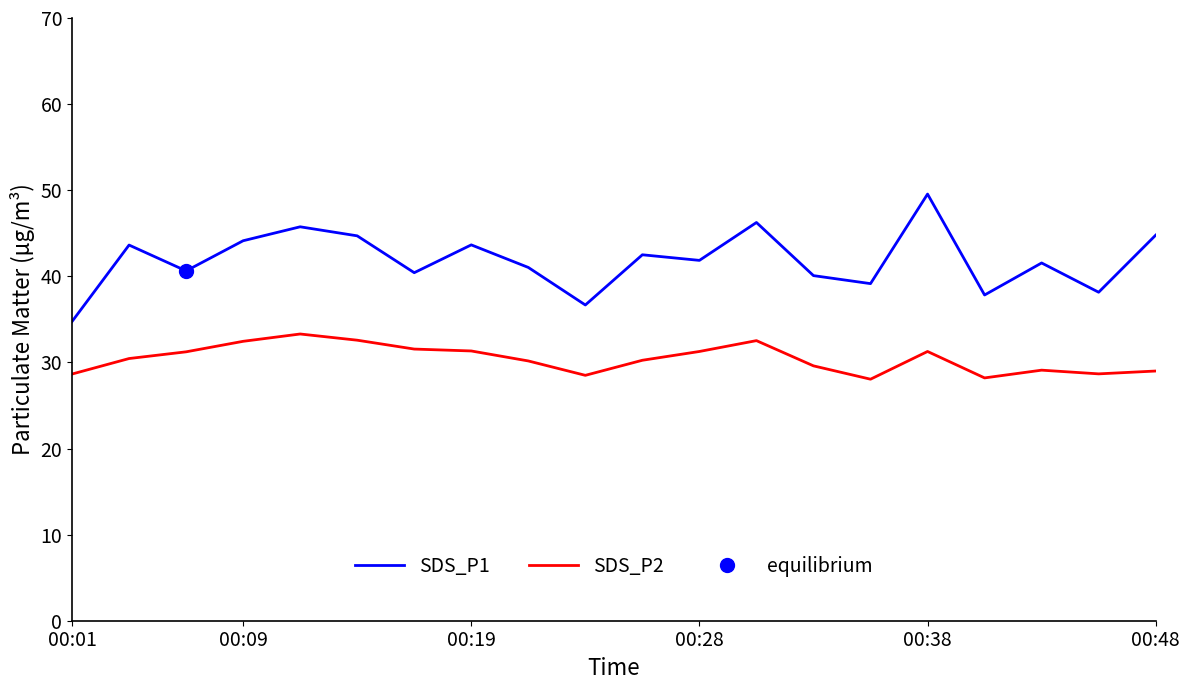

Is it true that SDS_P2 equals 9.6 at 18?

False